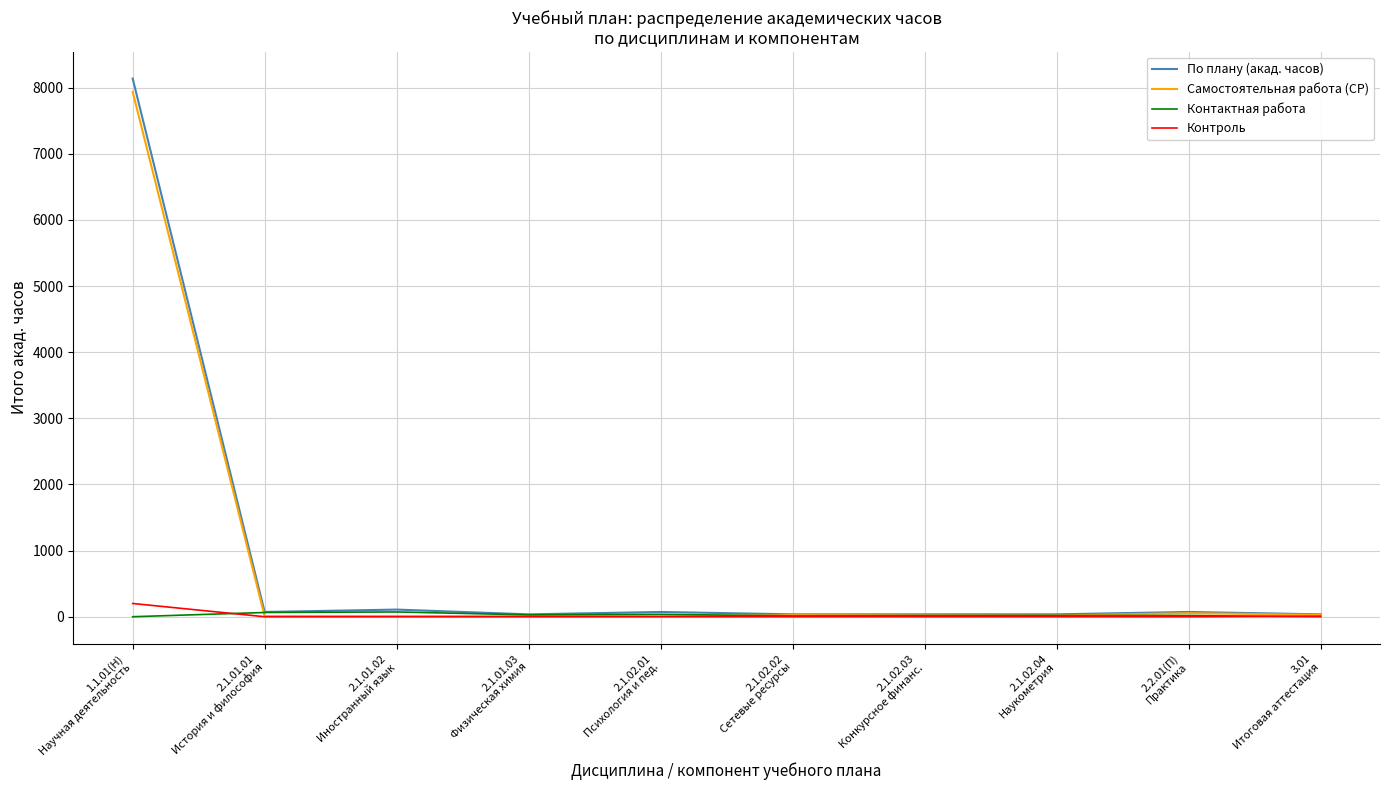

Where do Самостоятельная работа (СР) and Контактная работа first cross each other?

1.1.01(Н)
Научная деятельность and 2.1.01.01
История и философия